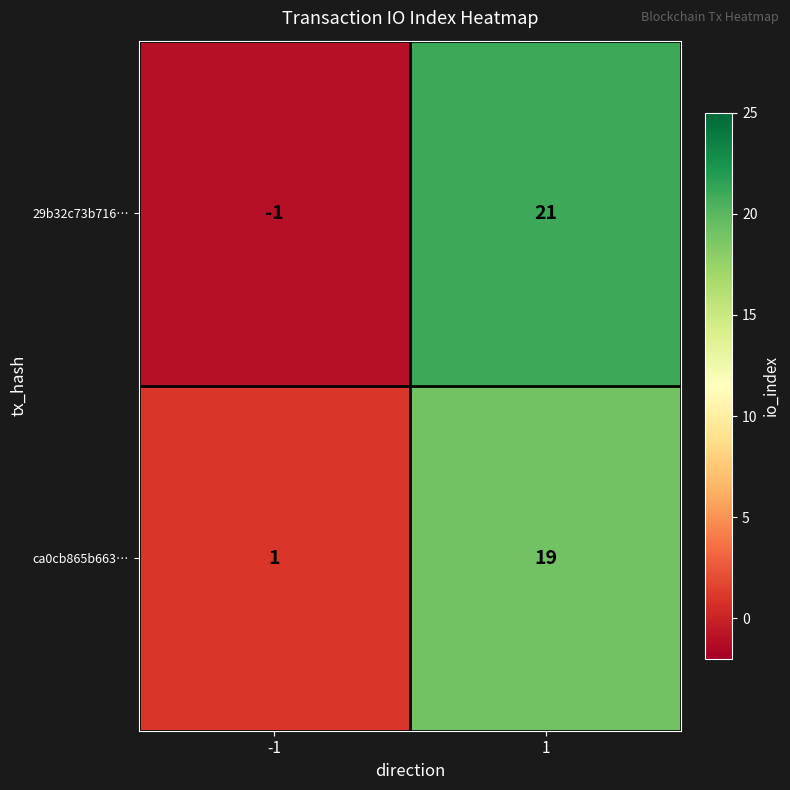

What is the difference between the maximum and minimum values in the 29b32c73b716… series?

22